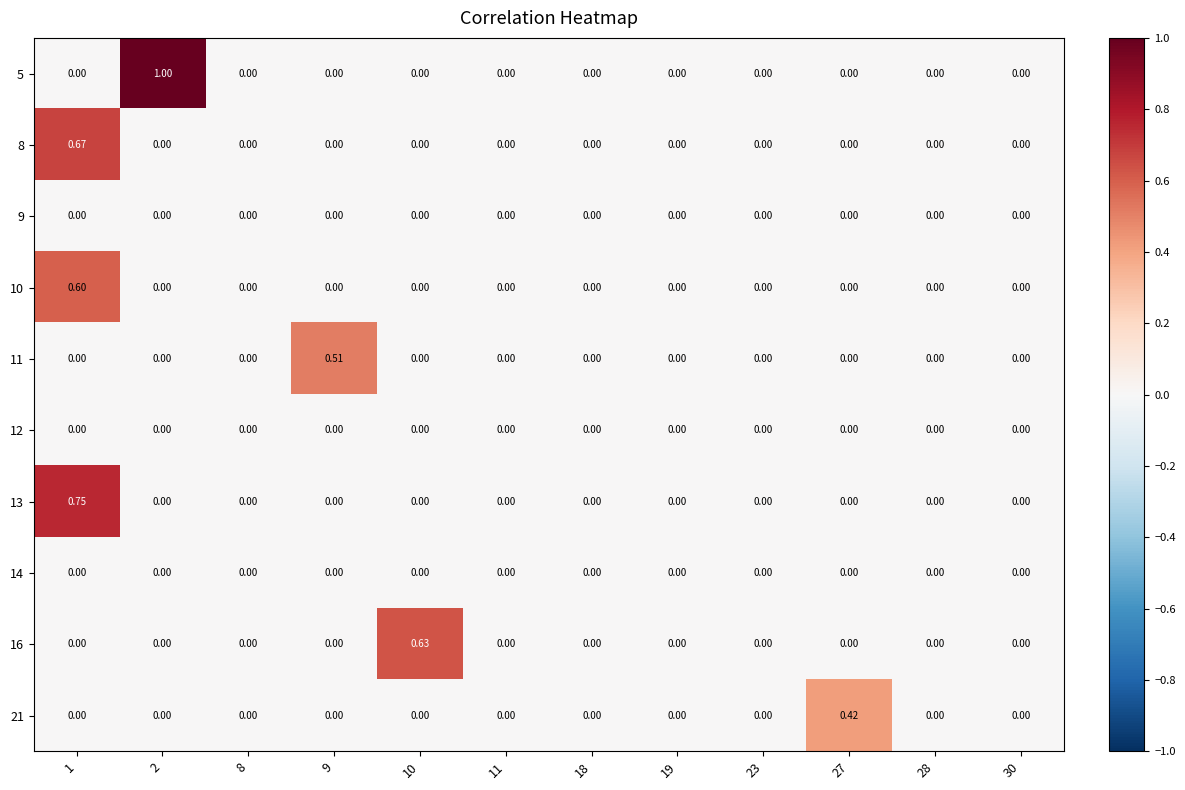

Reading left to right, transcribe all the data shown in this chart.

5: 1=0.0	2=1.0	8=0.0	9=0.0	10=0.0	11=0.0	18=0.0	19=0.0	23=0.0	27=0.0	28=0.0	30=0.0
8: 1=0.7	2=0.0	8=0.0	9=0.0	10=0.0	11=0.0	18=0.0	19=0.0	23=0.0	27=0.0	28=0.0	30=0.0
9: 1=0.0	2=0.0	8=0.0	9=0.0	10=0.0	11=0.0	18=0.0	19=0.0	23=0.0	27=0.0	28=0.0	30=0.0
10: 1=0.6	2=0.0	8=0.0	9=0.0	10=0.0	11=0.0	18=0.0	19=0.0	23=0.0	27=0.0	28=0.0	30=0.0
11: 1=0.0	2=0.0	8=0.0	9=0.5	10=0.0	11=0.0	18=0.0	19=0.0	23=0.0	27=0.0	28=0.0	30=0.0
12: 1=0.0	2=0.0	8=0.0	9=0.0	10=0.0	11=0.0	18=0.0	19=0.0	23=0.0	27=0.0	28=0.0	30=0.0
13: 1=0.8	2=0.0	8=0.0	9=0.0	10=0.0	11=0.0	18=0.0	19=0.0	23=0.0	27=0.0	28=0.0	30=0.0
14: 1=0.0	2=0.0	8=0.0	9=0.0	10=0.0	11=0.0	18=0.0	19=0.0	23=0.0	27=0.0	28=0.0	30=0.0
16: 1=0.0	2=0.0	8=0.0	9=0.0	10=0.6	11=0.0	18=0.0	19=0.0	23=0.0	27=0.0	28=0.0	30=0.0
21: 1=0.0	2=0.0	8=0.0	9=0.0	10=0.0	11=0.0	18=0.0	19=0.0	23=0.0	27=0.4	28=0.0	30=0.0